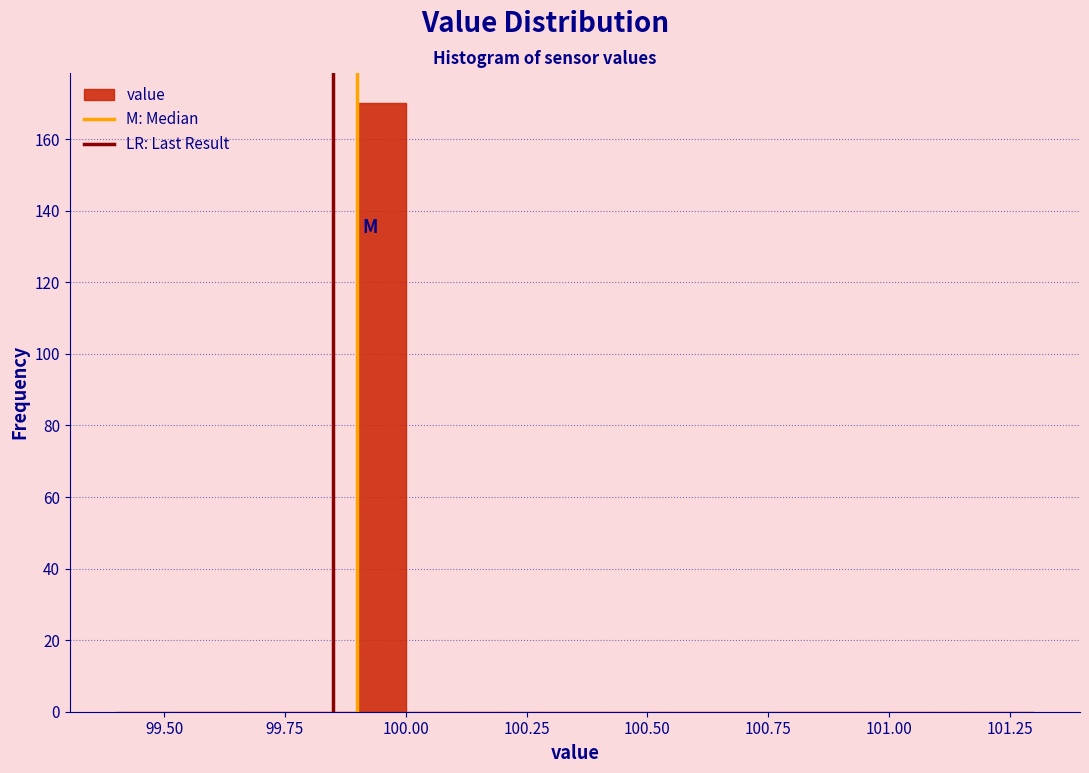

Around what value on the x-axis is the tallest bar? Give the approximate position of its centre, as read against the axis.

99.95